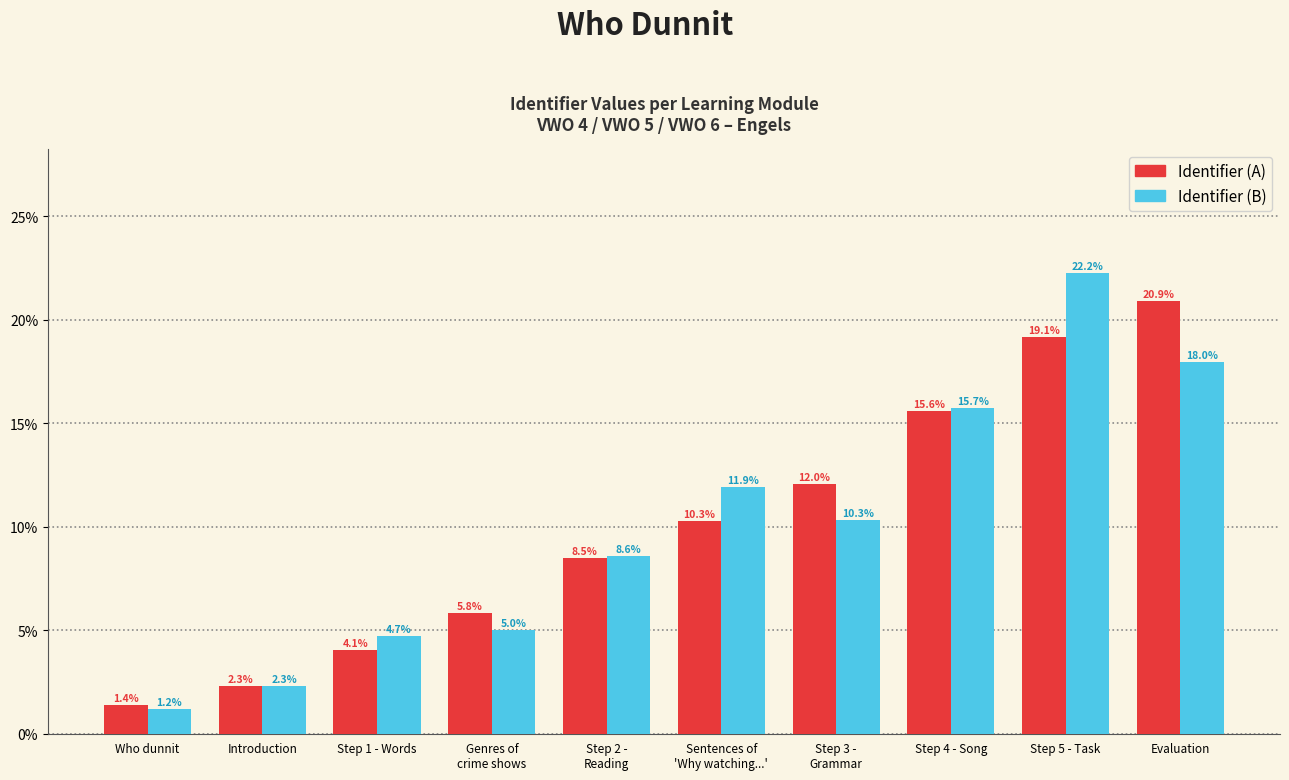

Count the number of data series in this chart.

2